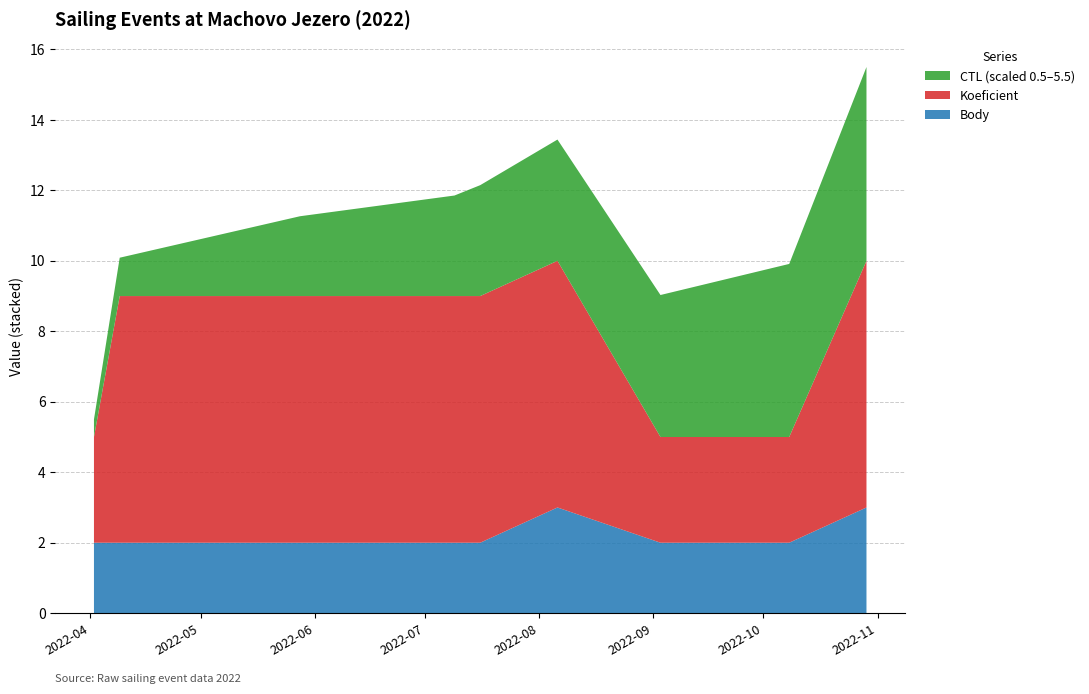

What is the maximum value for Body?

3.0